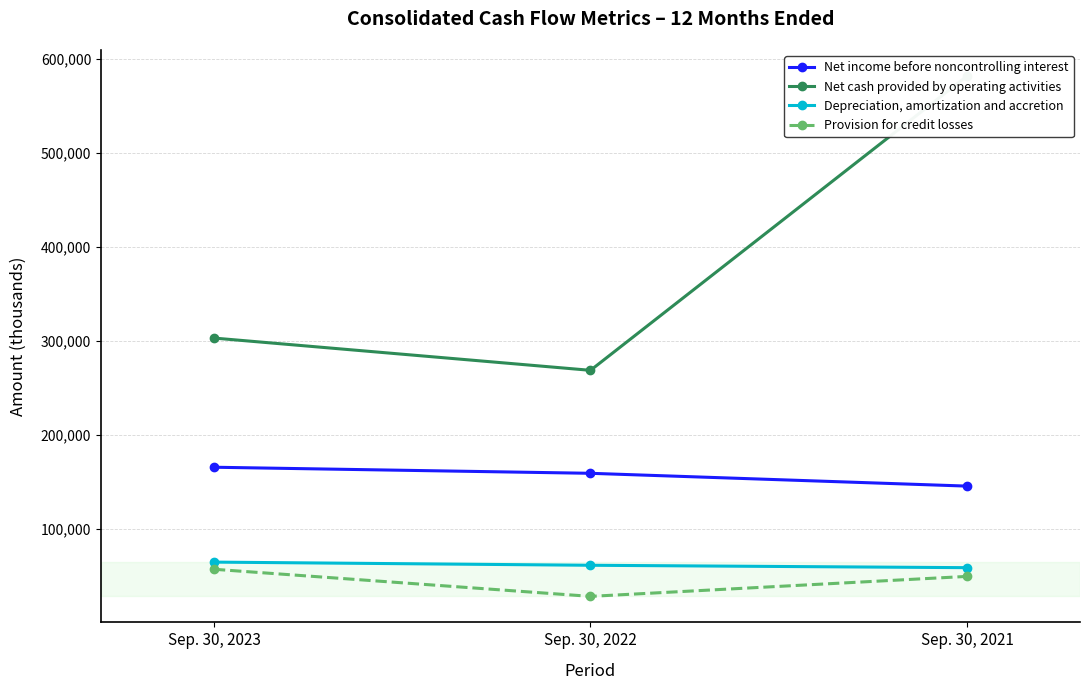

At which label does Net cash provided by operating activities reach its peak?

Sep. 30, 2021